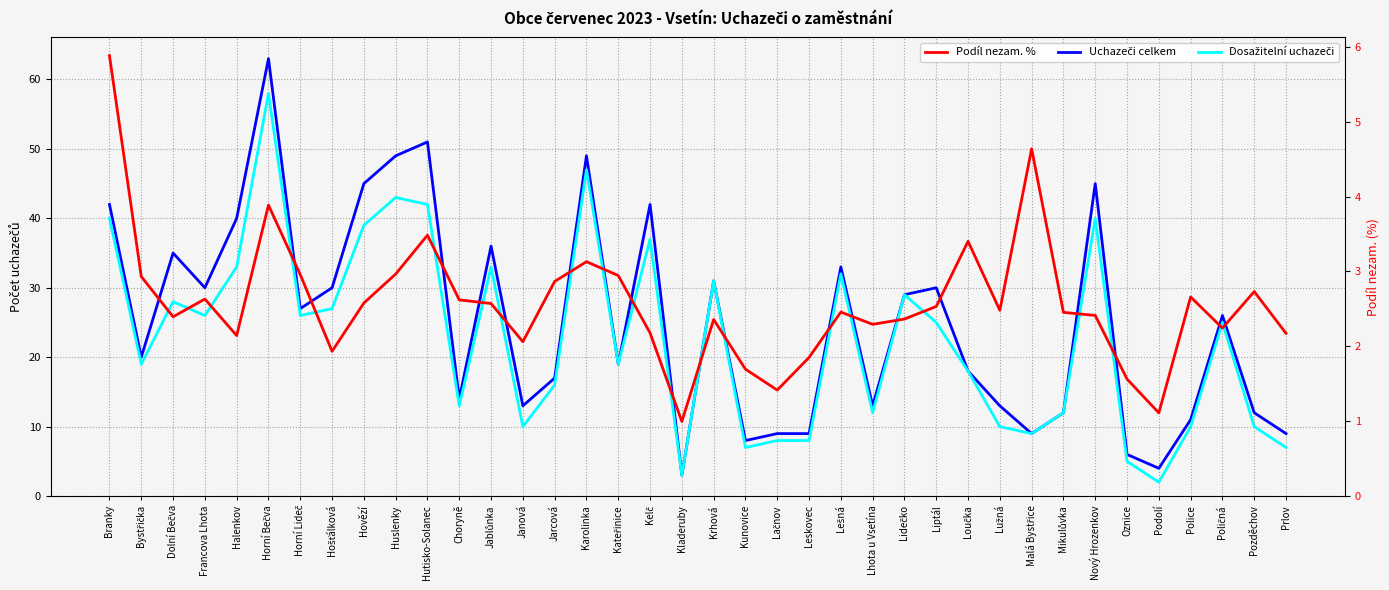

True or false: Podíl nezam. % and Dosažitelní uchazeči intersect in this chart.

False